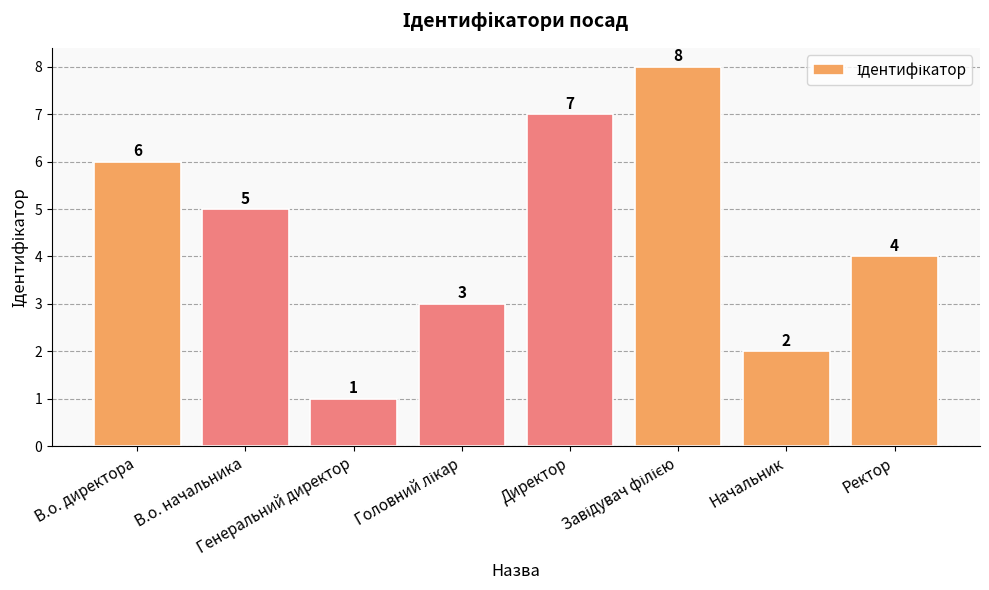

What is the maximum value shown in the chart?

8